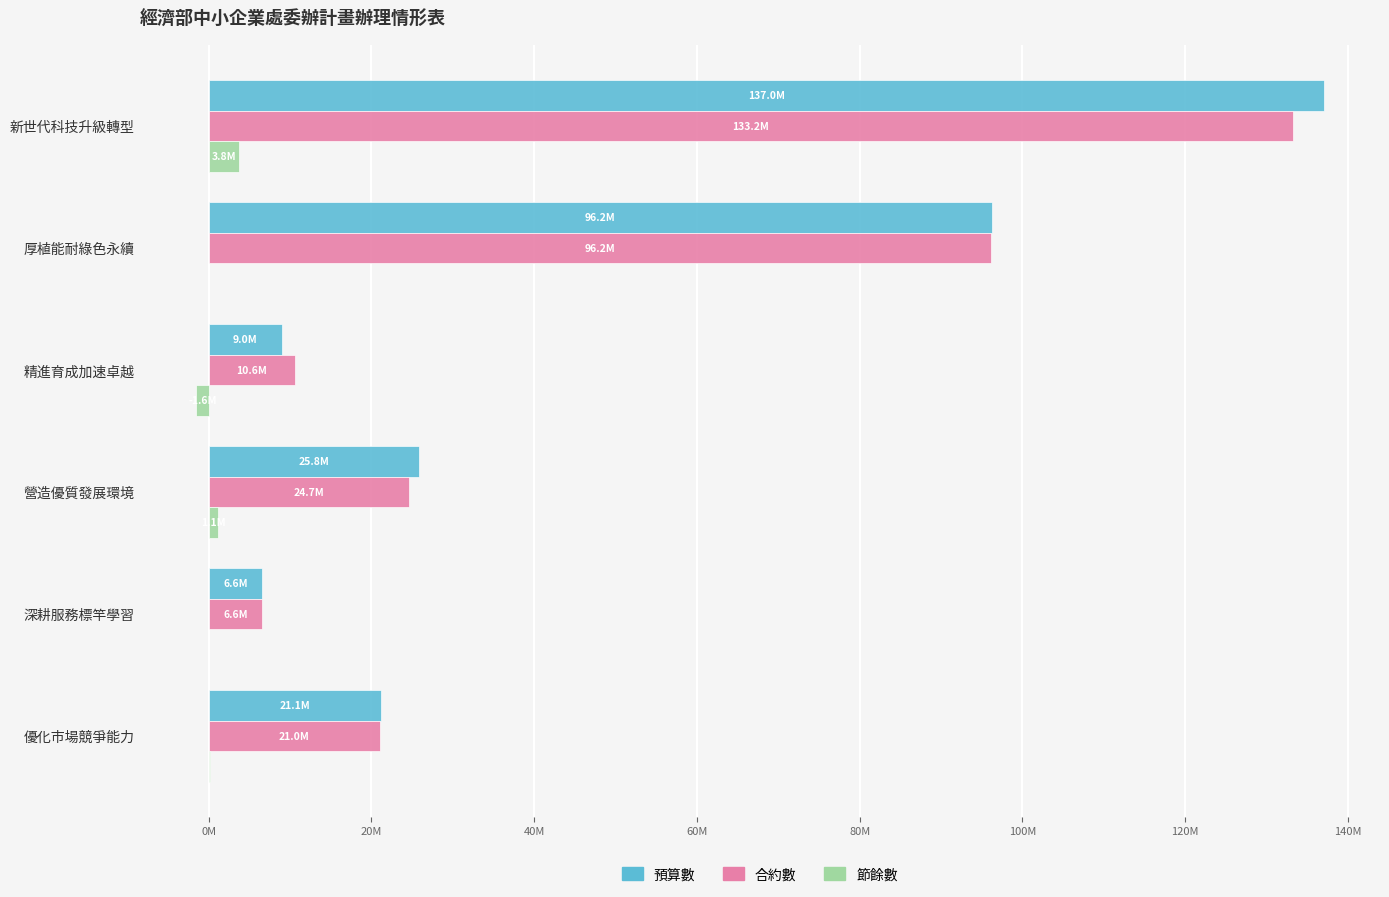

What is the average value of the 合約數 series?

48693906